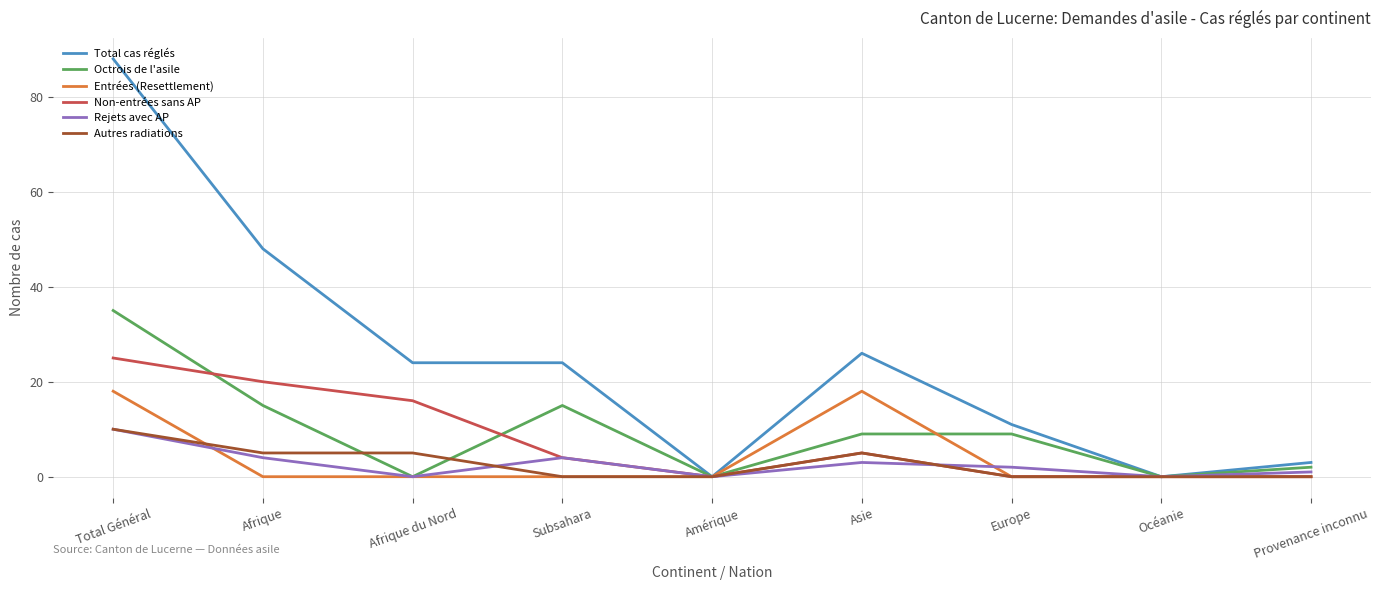

Read the Octrois de l'asile value at Total Général, to the nearest 10.

40